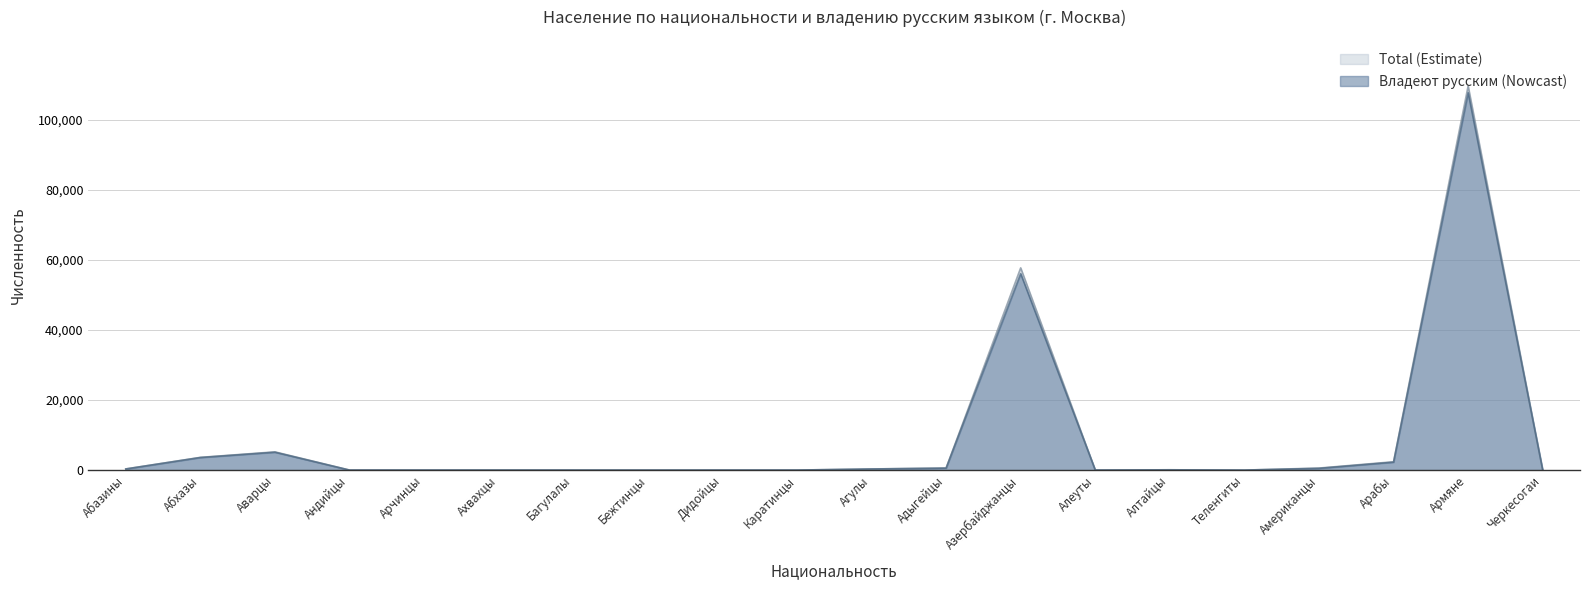

At Абазины, list the series in order from smallest to largest.

russian_speakers, total